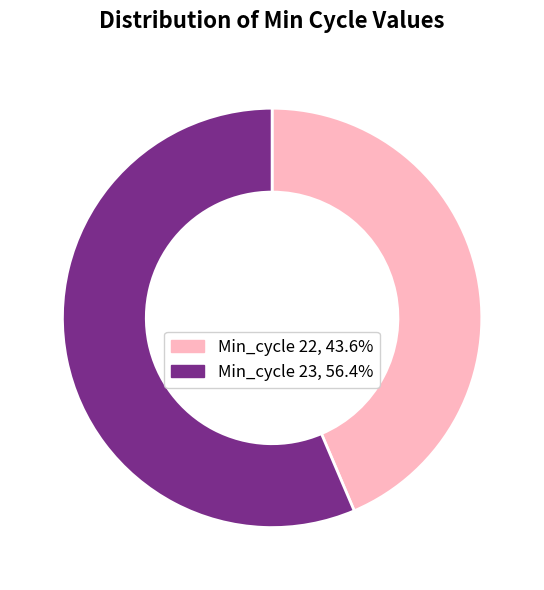

Count the number of slices in the pie.

2